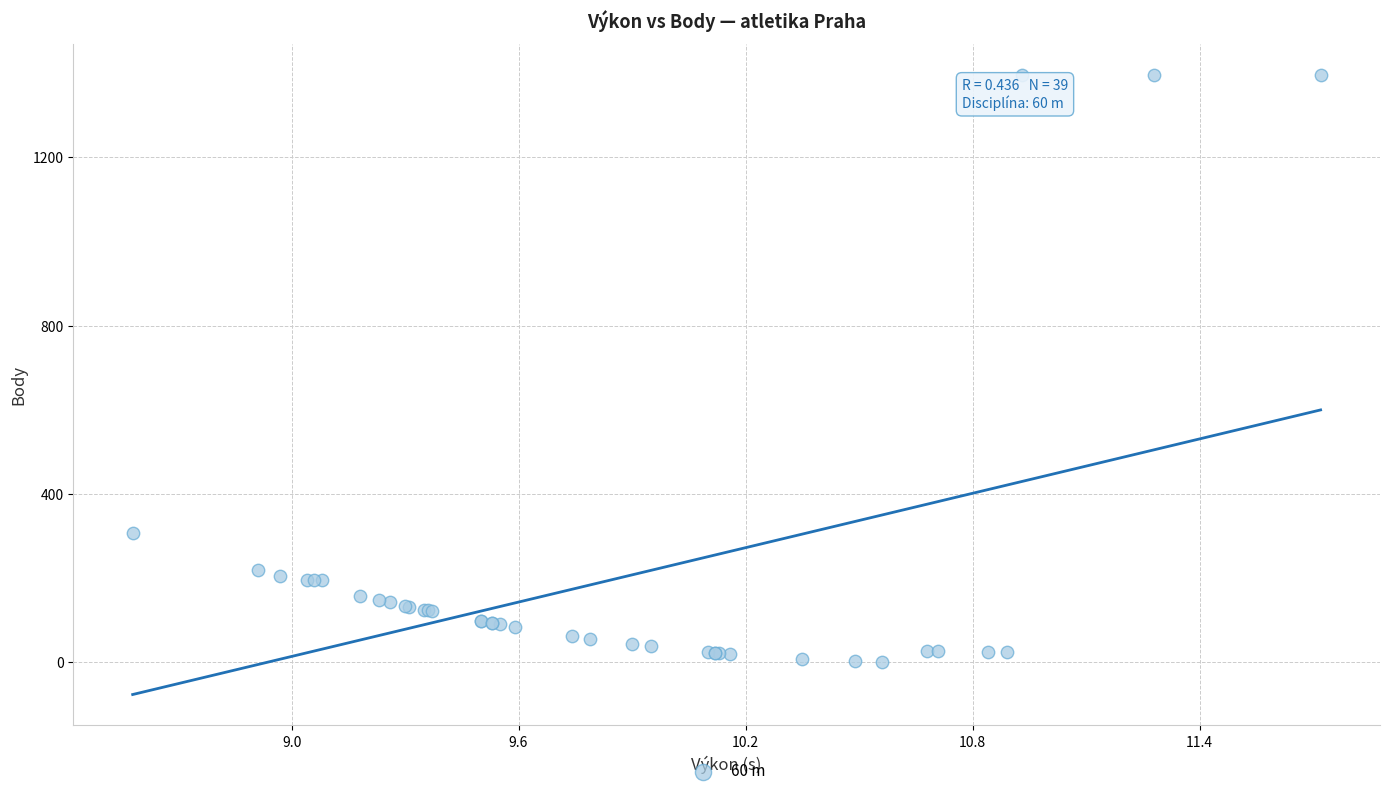

What Y value in the scatter plot is closest to 698?

308